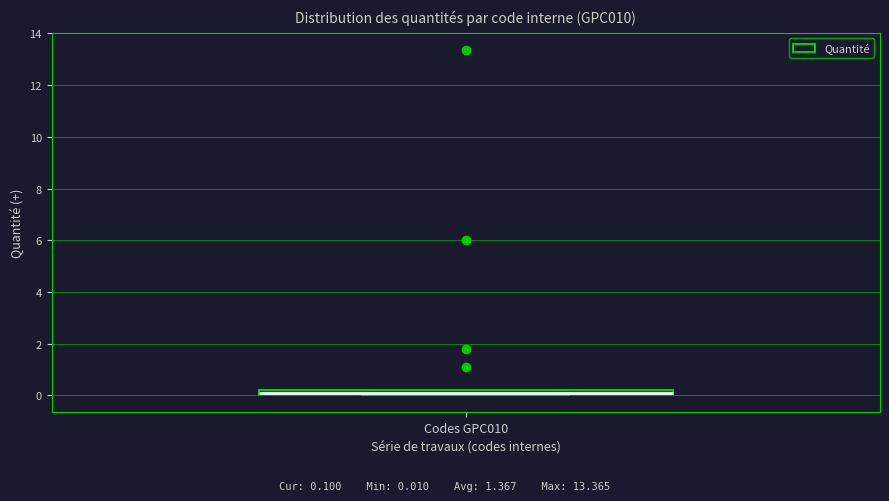

Where is the upper edge of the box for Codes GPC010 on the y-axis? The values are not printed on the chart, so give them approximately, as read against the axis.

0.2